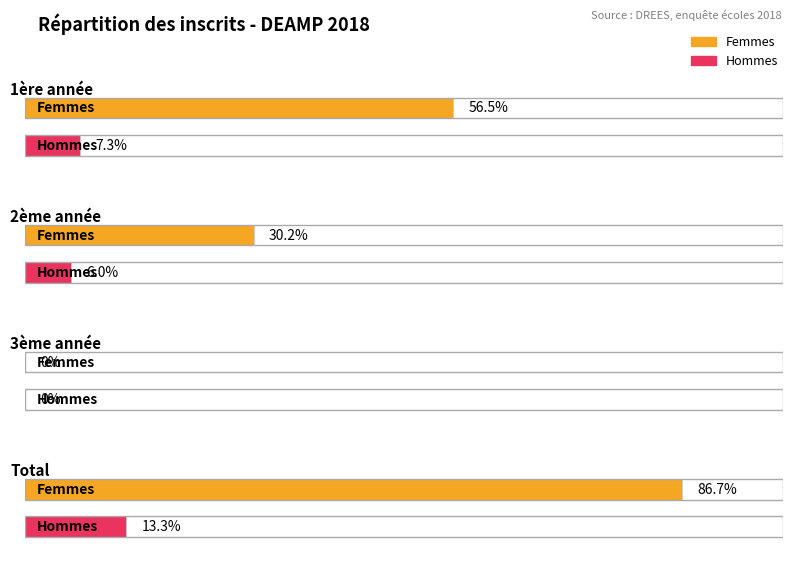

What are all the series names shown in the legend?

Femmes, Hommes